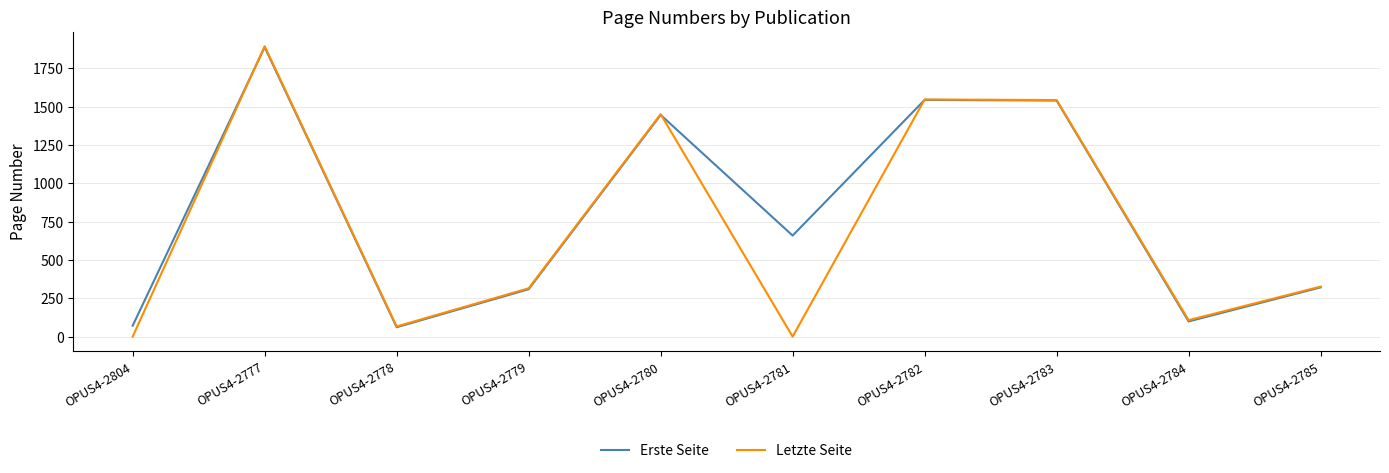

List the series in order of their overall mean, highest first.

Erste Seite, Letzte Seite